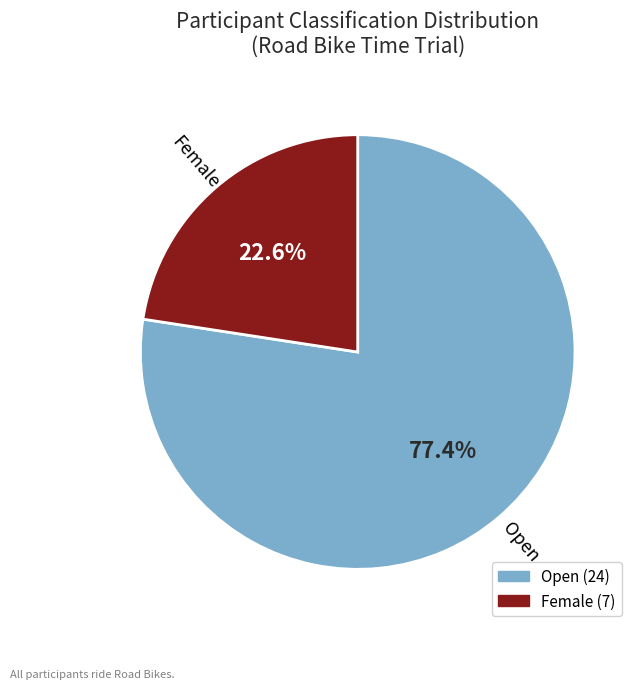

To the nearest percent, what percentage of the pie is Female?

23%